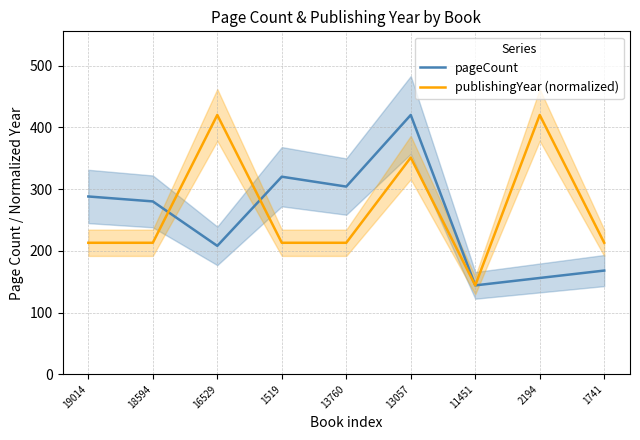

What is the greatest value displayed?

420